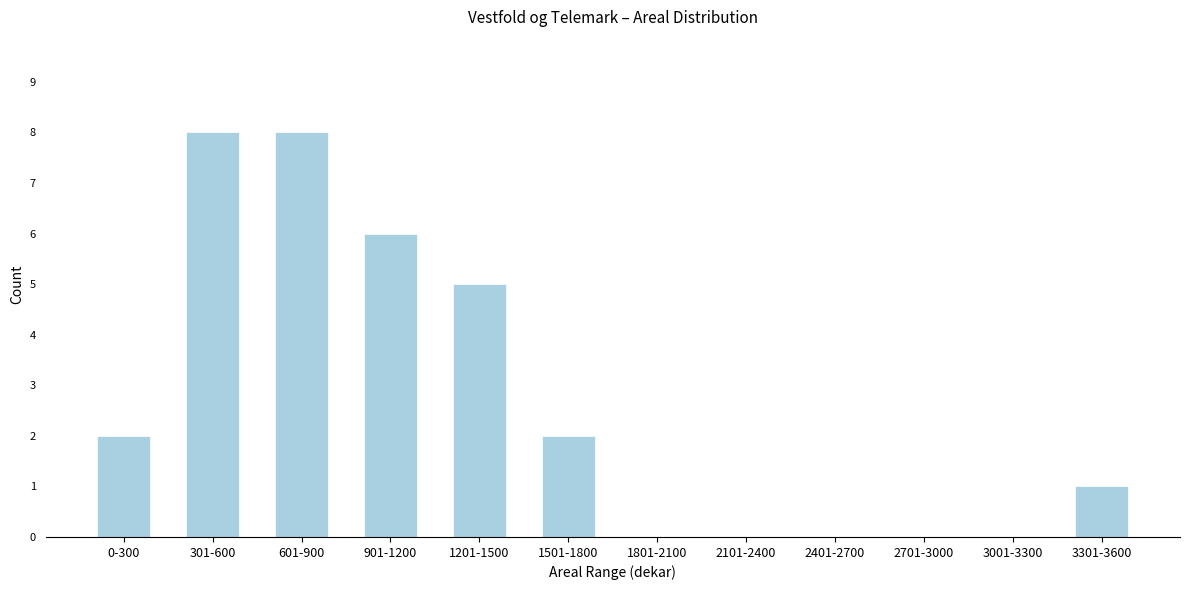

Reading left to right, transcribe all the data shown in this chart.

0-300=2	301-600=8	601-900=8	901-1200=6	1201-1500=5	1501-1800=2	1801-2100=0	2101-2400=0	2401-2700=0	2701-3000=0	3001-3300=0	3301-3600=1